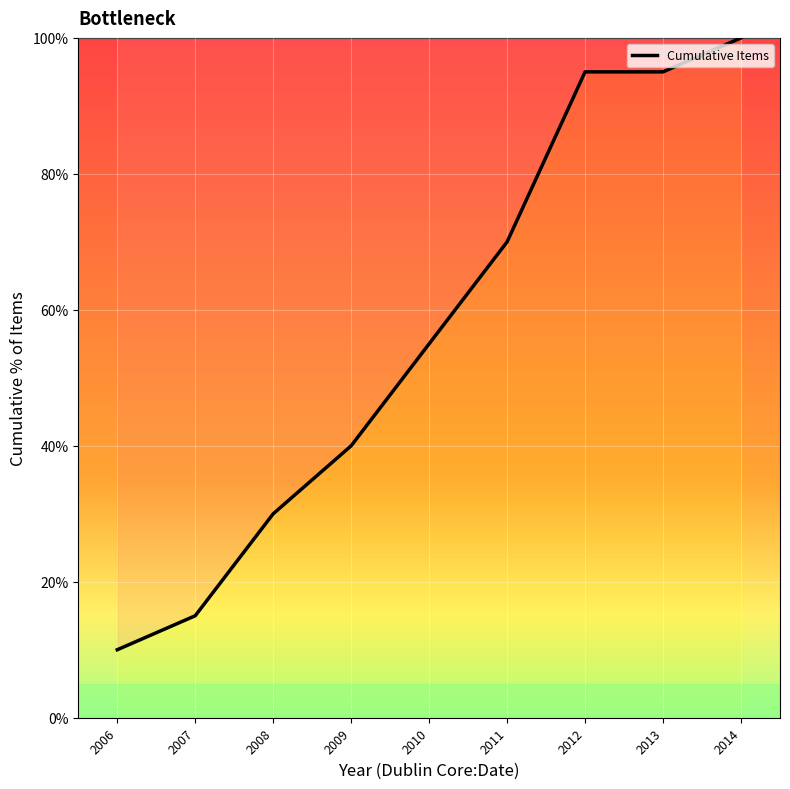

True or false: the data shows 95.0 at 2013.

True